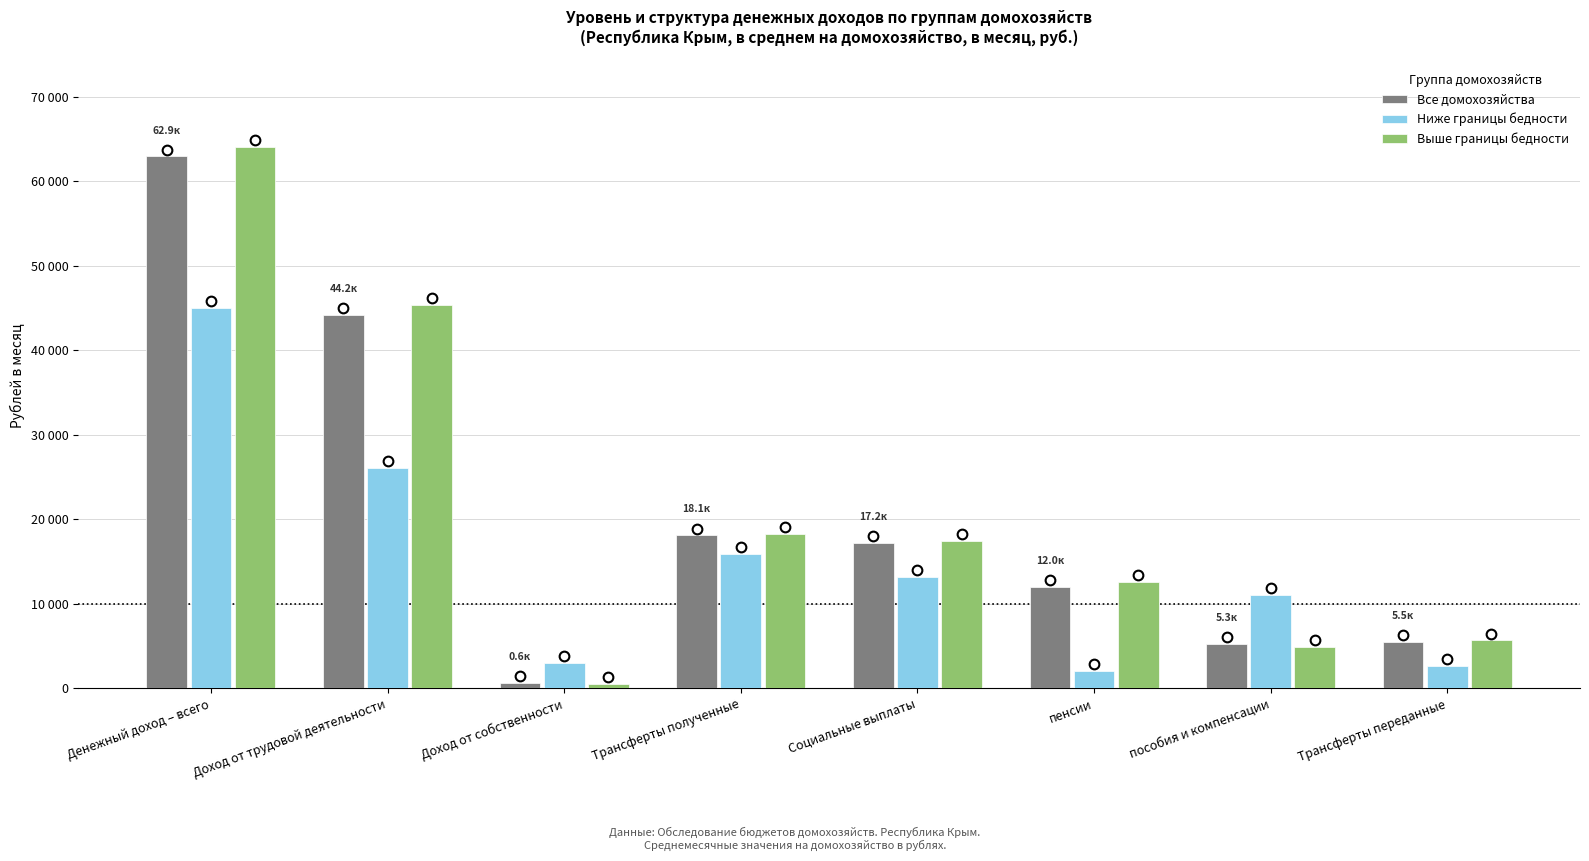

Between Денежный доход – всего and Трансферты полученные, which series saw the biggest shift?

Выше границы бедности